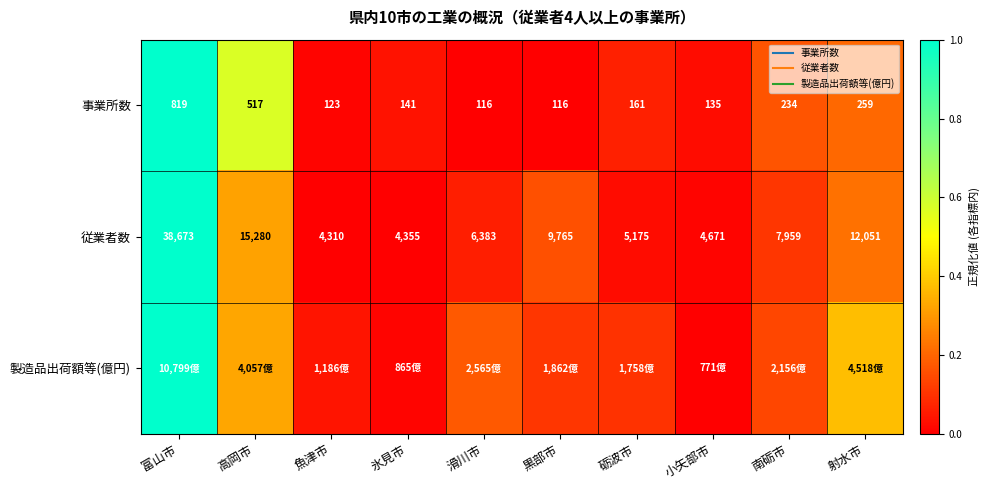

The 事業所数 series shows 1.4 at 富山市. True or false?

False